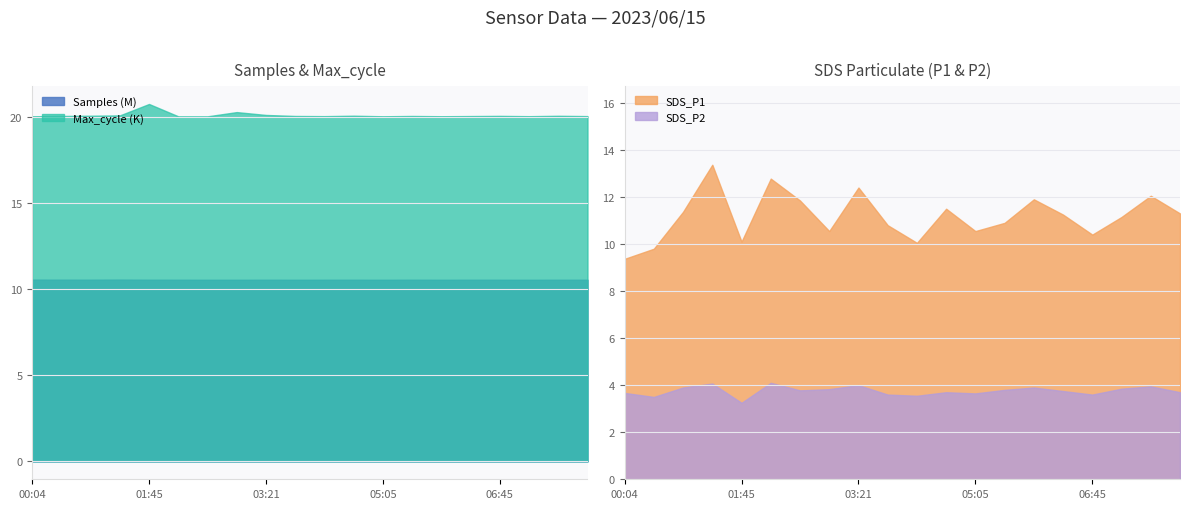

At which category does SDS_P1 reach its first local valley?

01:45